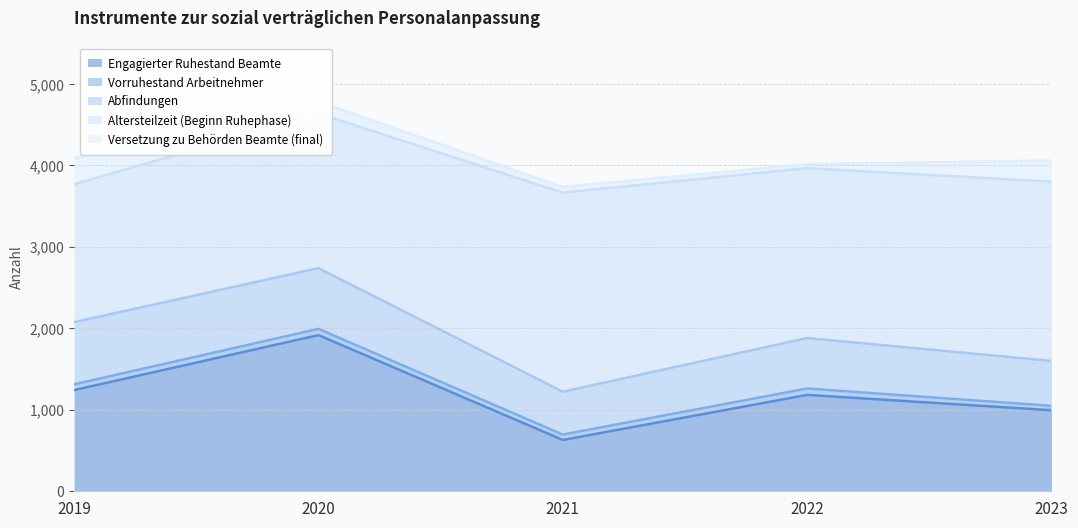

How many interior local peaks does the Altersteilzeit (Beginn Ruhephase) series have?

1